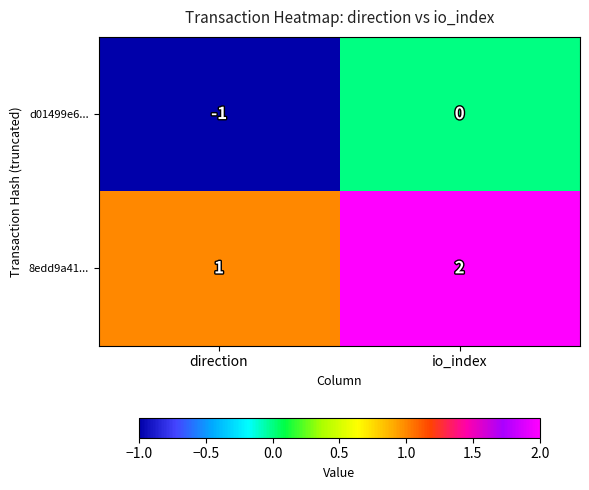

What is the difference between the highest and lowest values at direction?

2